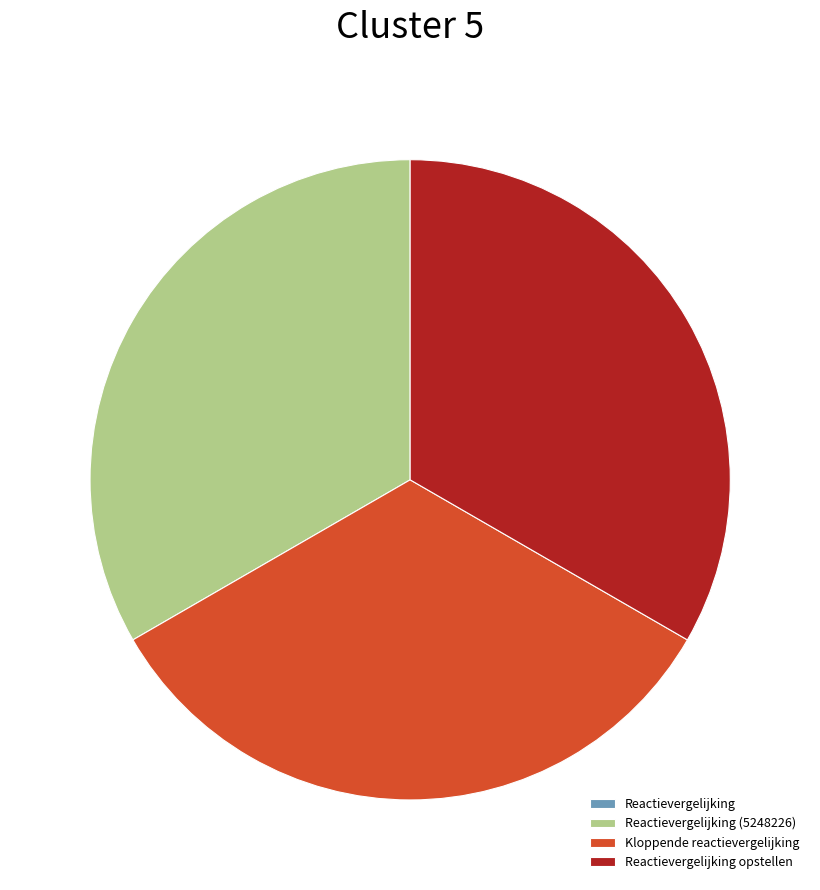

Is there a majority slice in this chart?

No